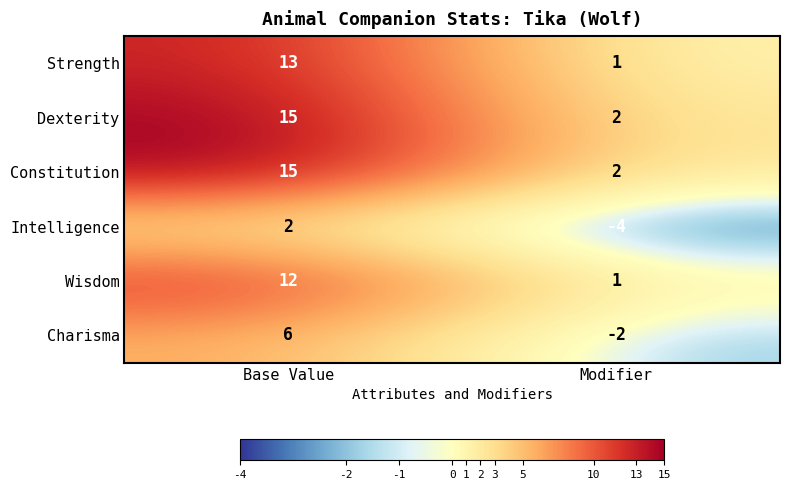

What is the difference between the highest and lowest values at Base Value?

13